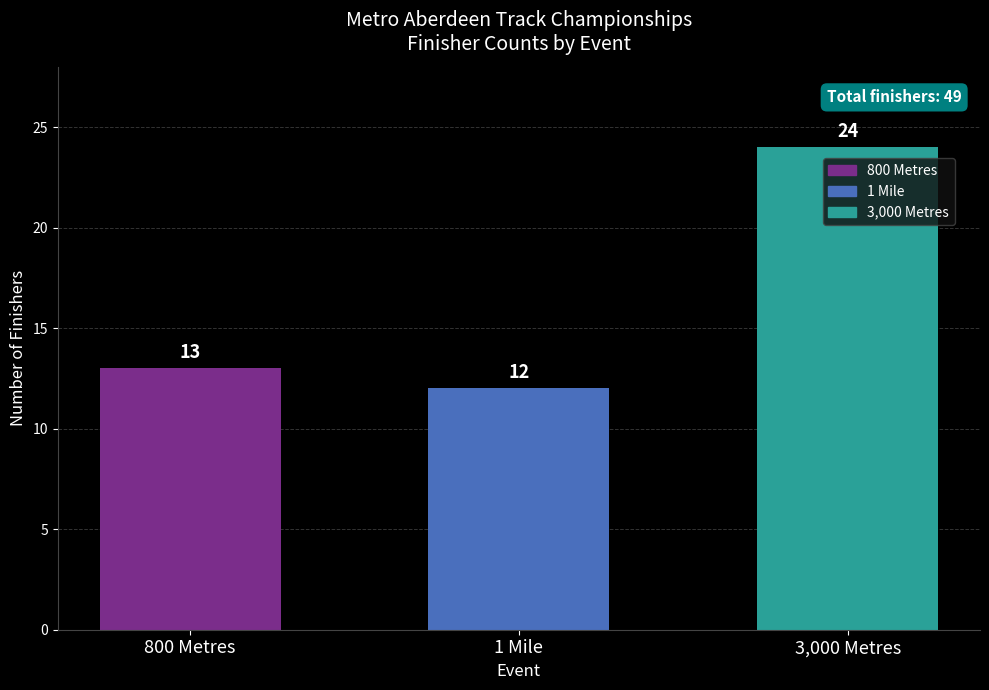

Reading left to right, what are all the values shown in this chart?

800 Metres=13	1 Mile=12	3,000 Metres=24